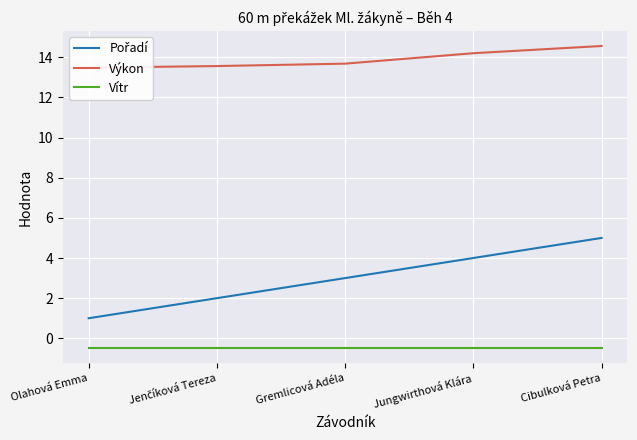

True or false: Pořadí and Vítr cross at least once.

False